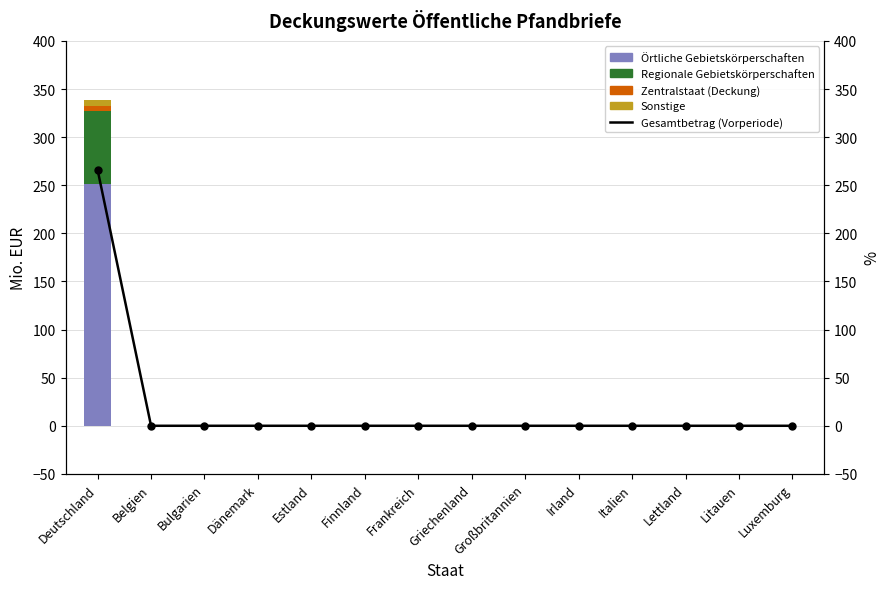

List the labels in order of Regionale Gebietskörperschaften value, largest first.

Deutschland, Belgien, Bulgarien, Dänemark, Estland, Finnland, Frankreich, Griechenland, Großbritannien, Irland, Italien, Lettland, Litauen, Luxemburg